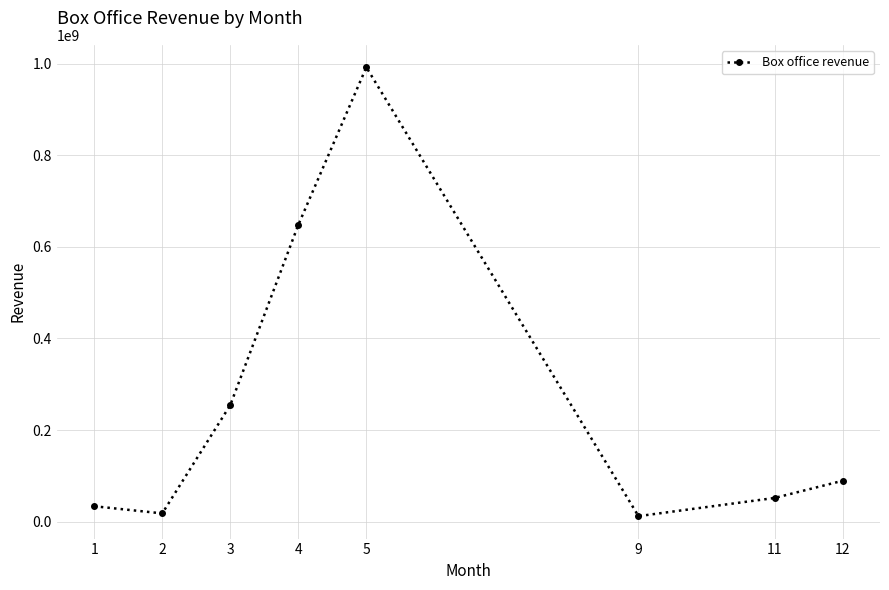

Is it true that the value at 9 is 12000000?

True